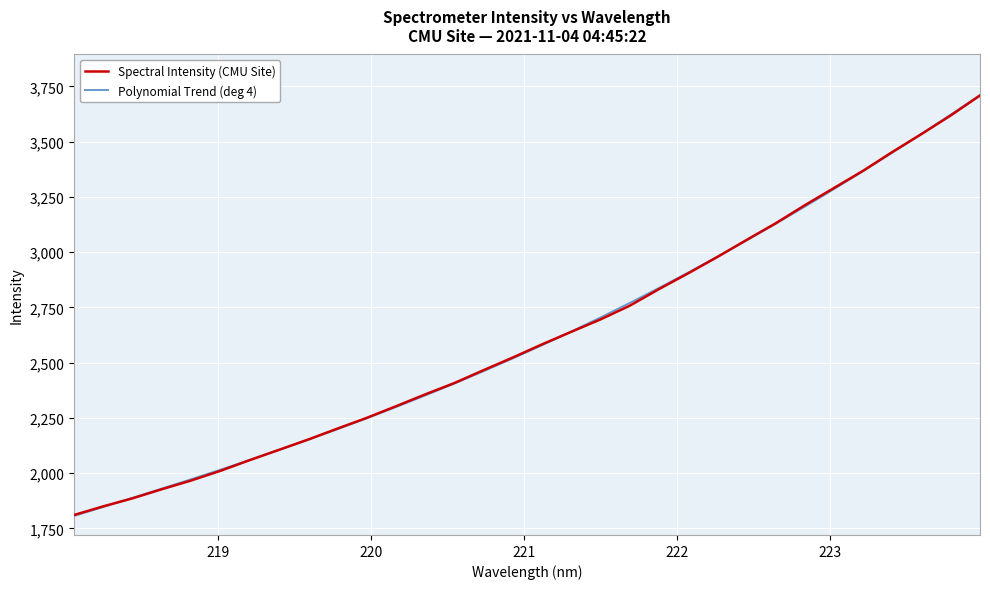

What is the maximum value for Polynomial Trend (deg 4)?

3710.4